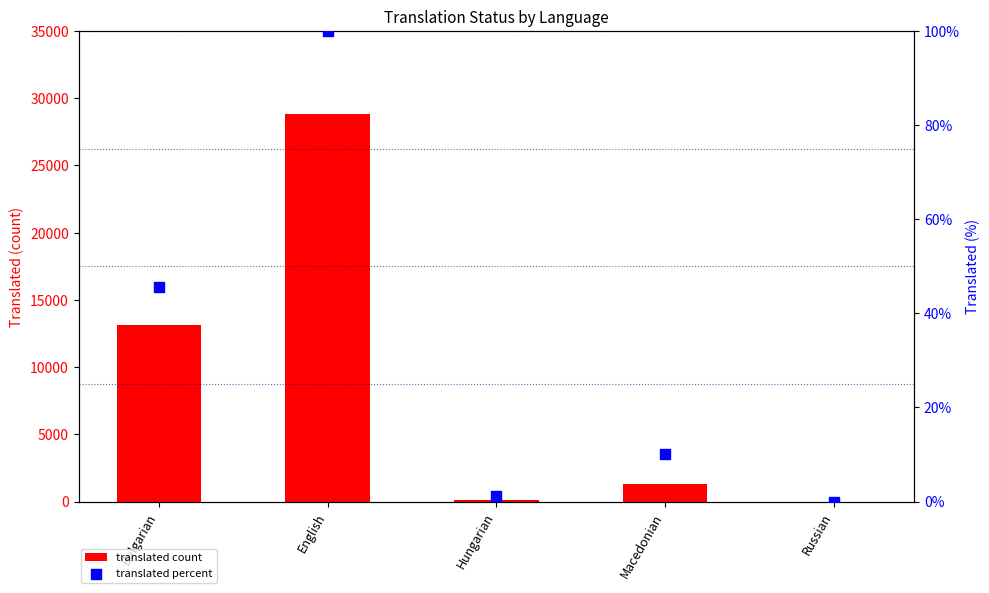

Is the value of translated percent at Russian greater than the value of translated count at Russian?

No